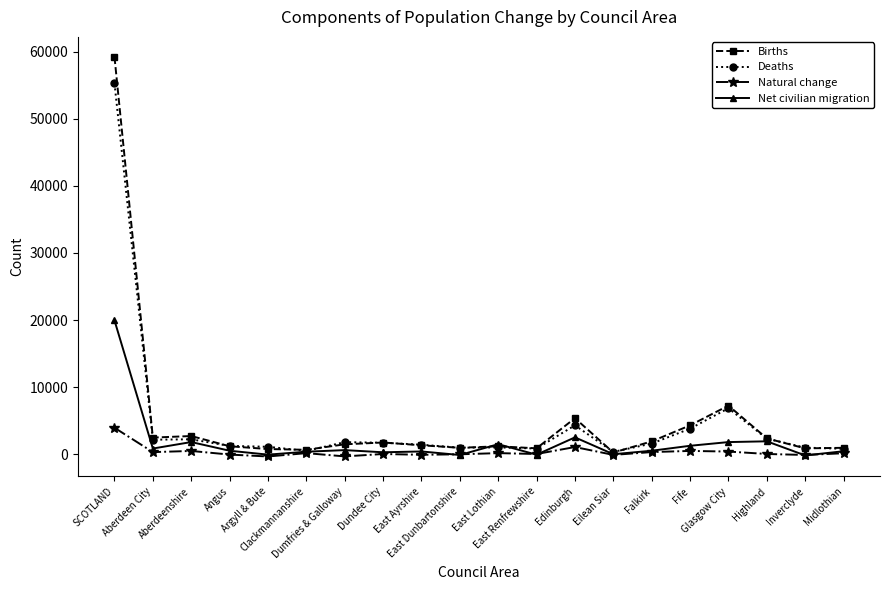

What is the maximum value for Natural change?

3947